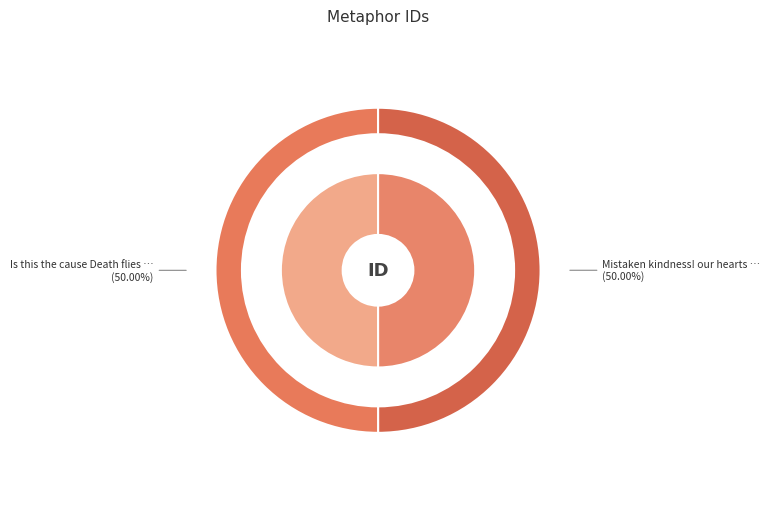

How many segments does this pie chart have?

2